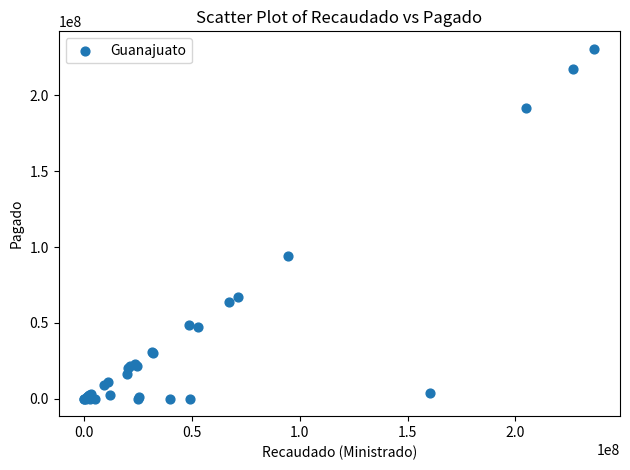

What Y value in the scatter plot is closest to 115385071?

94000808.5